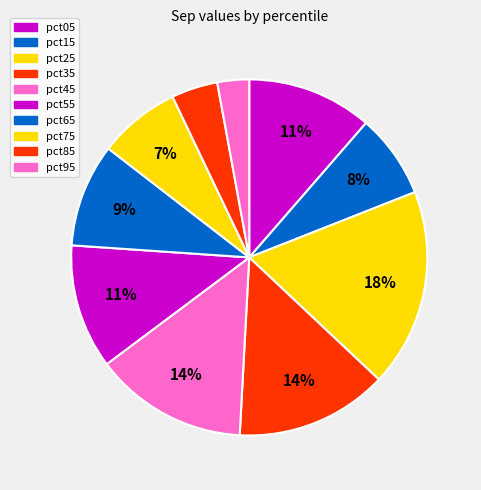

Between pct55 and pct45, which is larger?

pct45